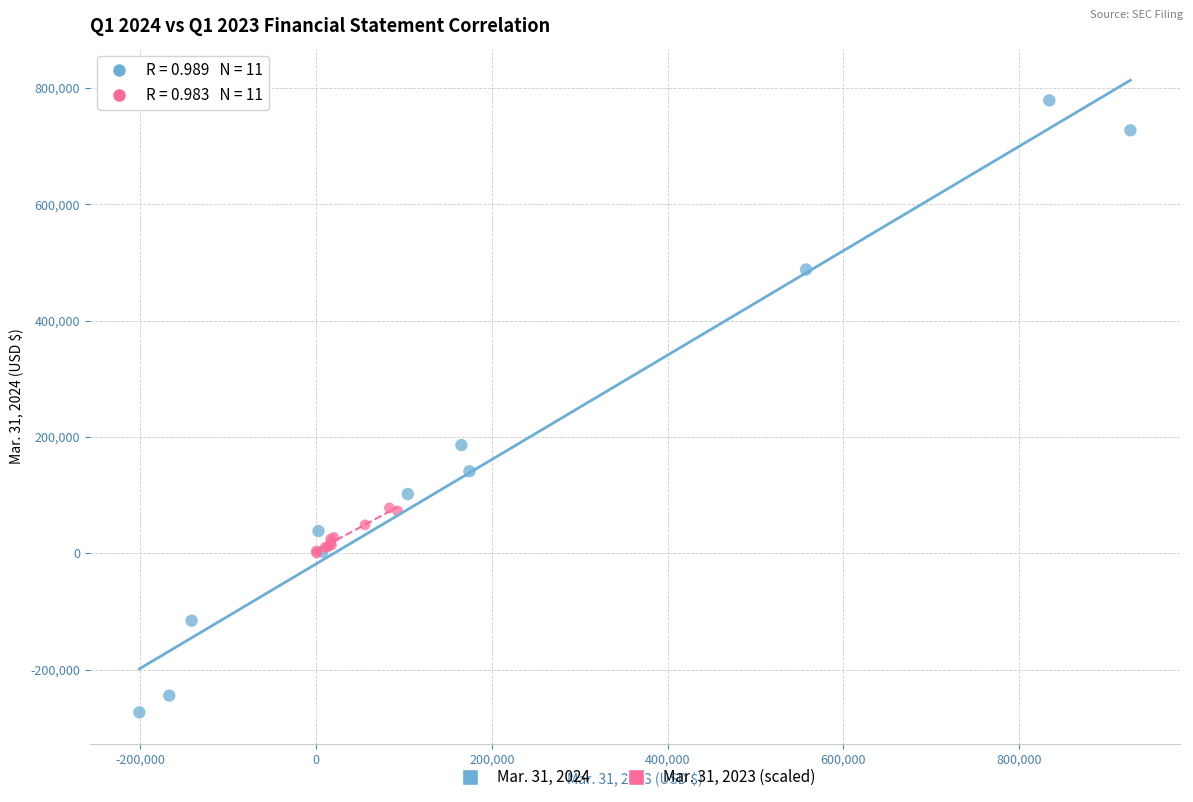

Which series reaches the minimum Y coordinate?

Mar. 31, 2024